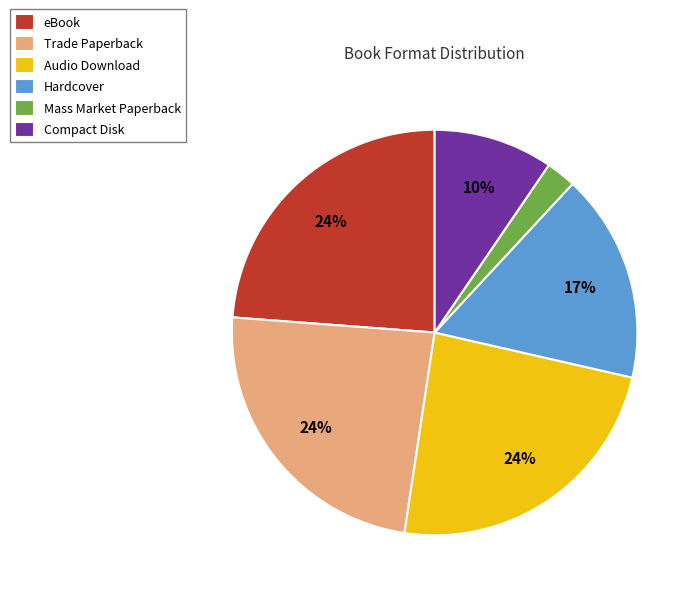

To the nearest percent, what is the combined percentage of Audio Download and eBook?

48%